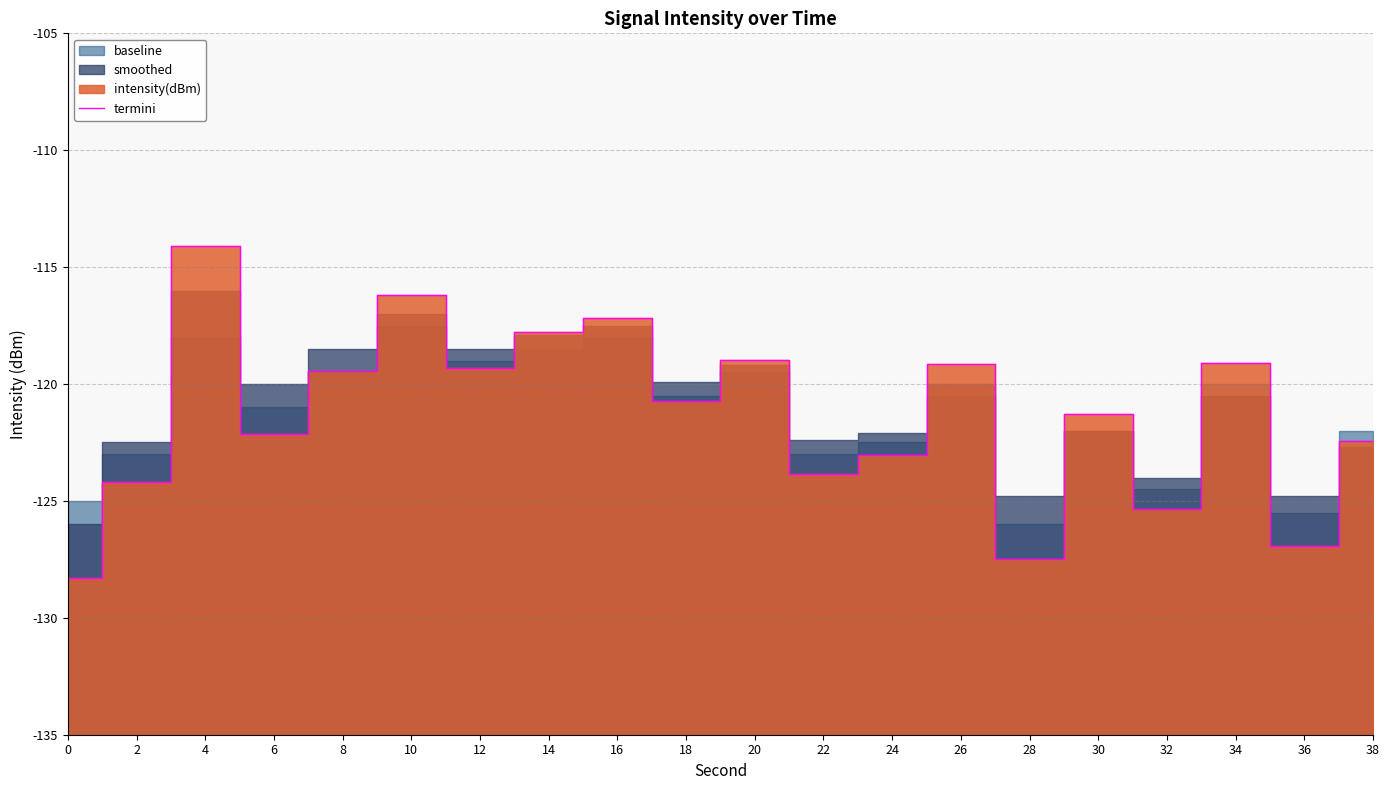

Which has a higher value, 8 or 20?

20